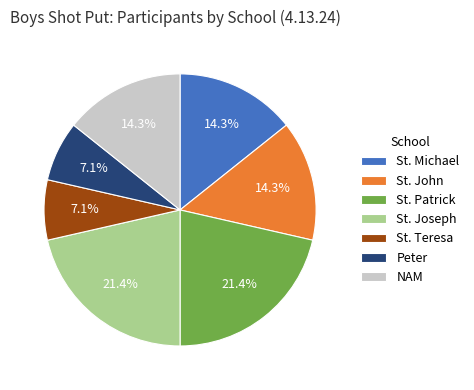

To the nearest percent, what portion does St. Teresa represent?

7%